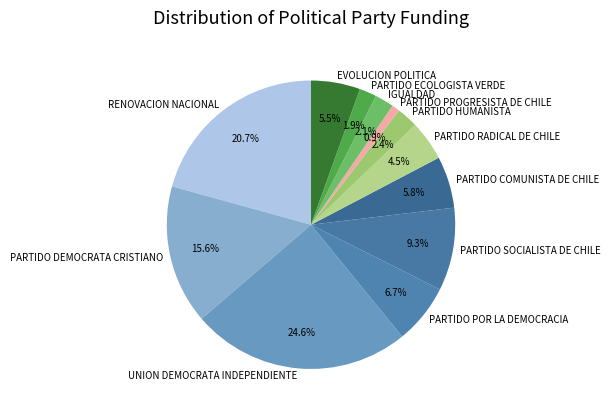

Do PARTIDO RADICAL DE CHILE and IGUALDAD together represent more than half of the pie?

No